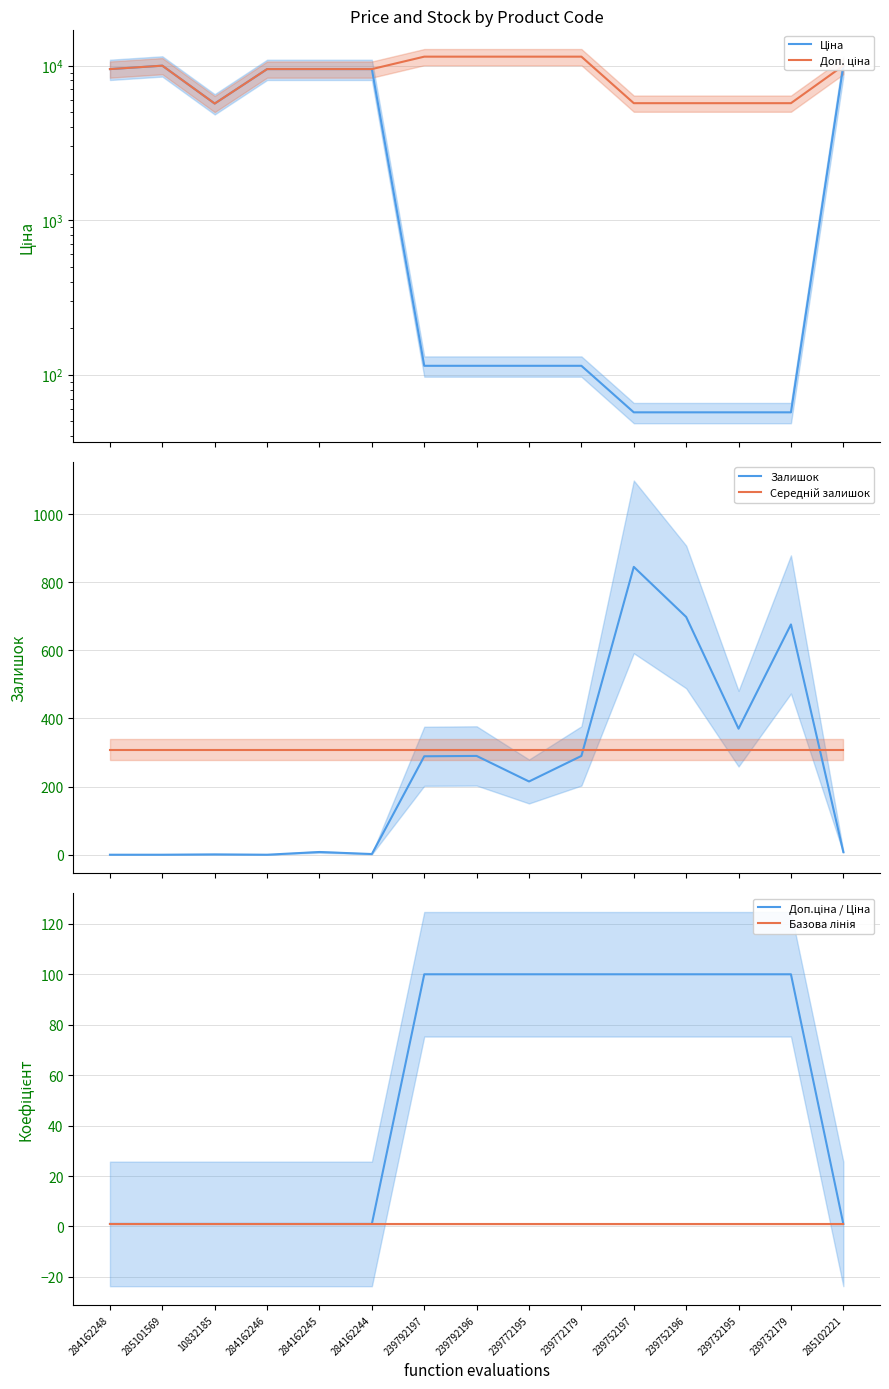

Where is the first local minimum for Доп. ціна?

10832185